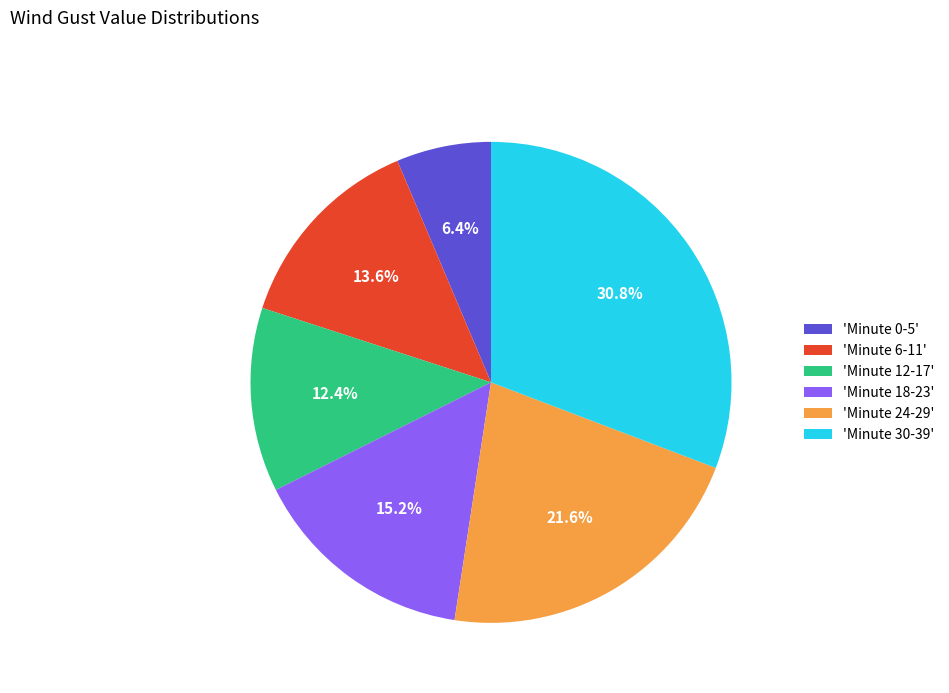

Does any single category account for the majority?

No